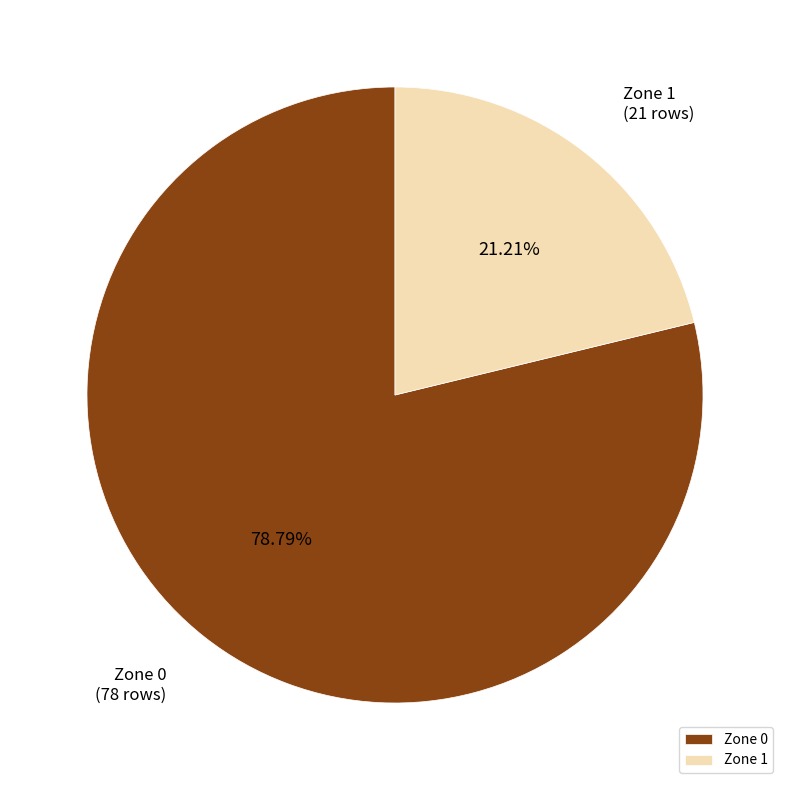

True or false: Zone 1 accounts for 21% of the total.

True